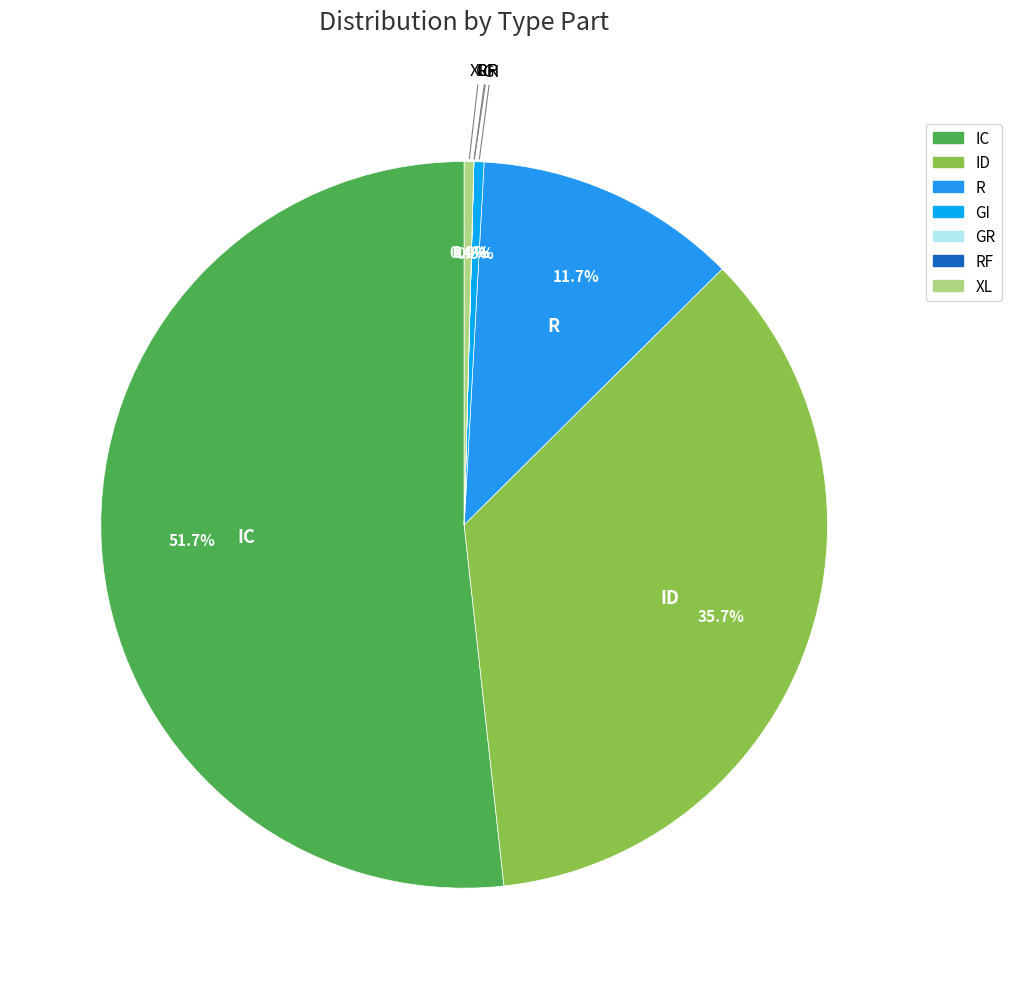

How many slices are in this pie chart?

7